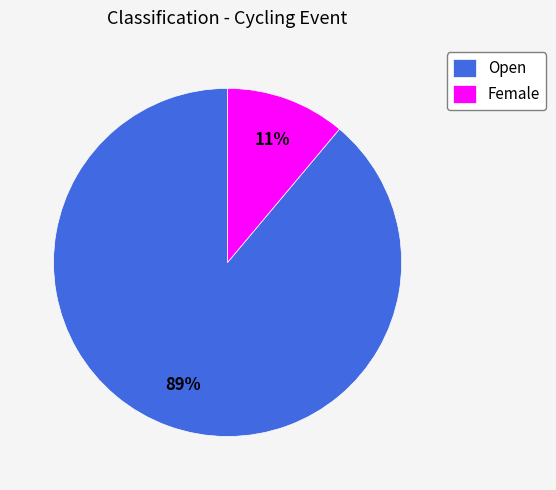

Do Open and Female together represent more than half of the pie?

Yes